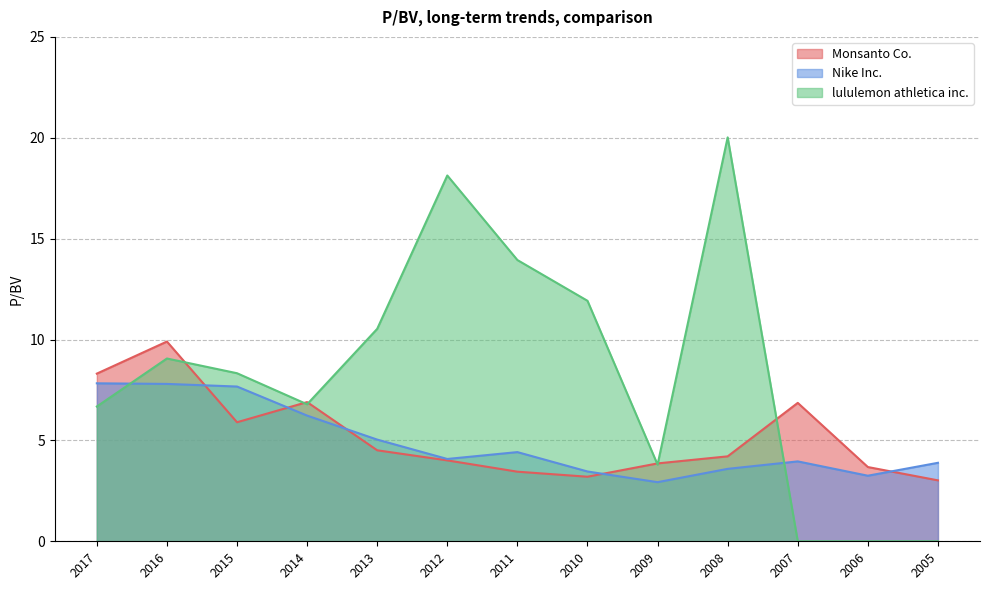

At which category is the sum across all series the highest?

2008